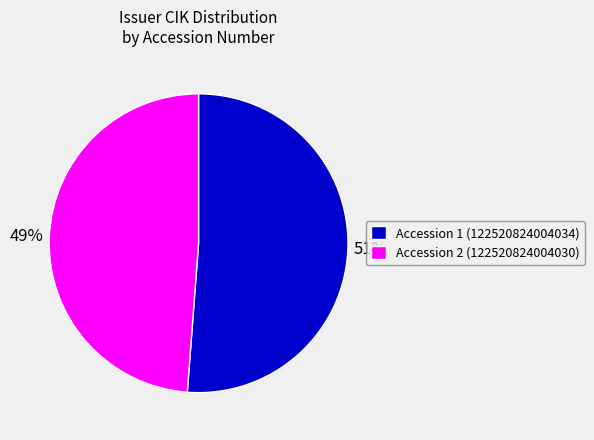

Is the sum of Accession 2 (122520824004030) and Accession 1 (122520824004034) greater than half?

Yes